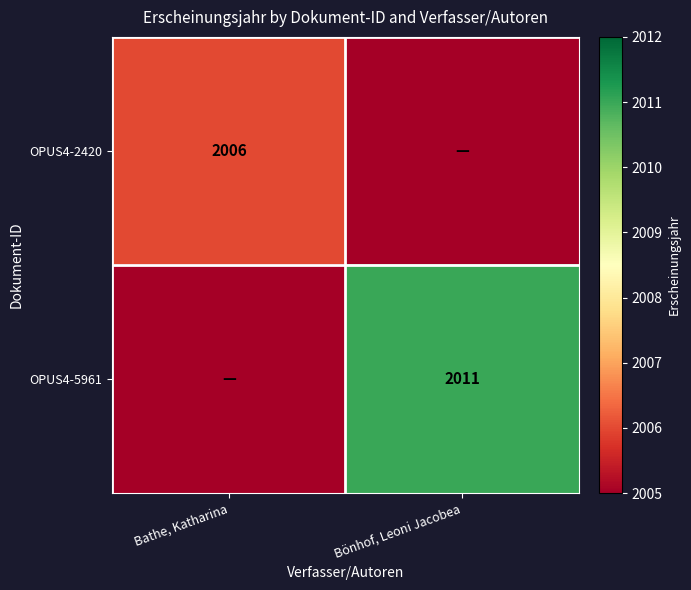

Count the number of categories in the chart.

2